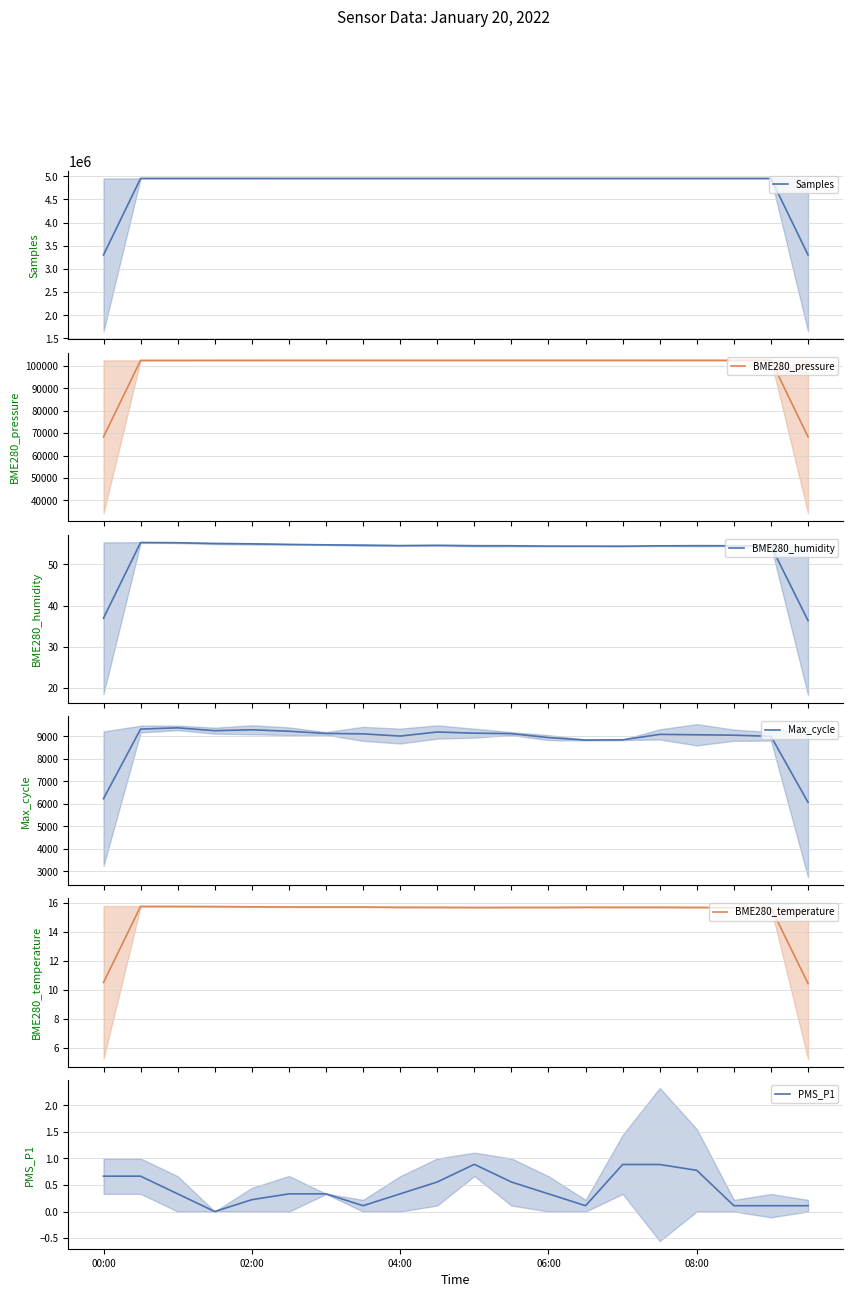

Count the number of categories in the chart.

20